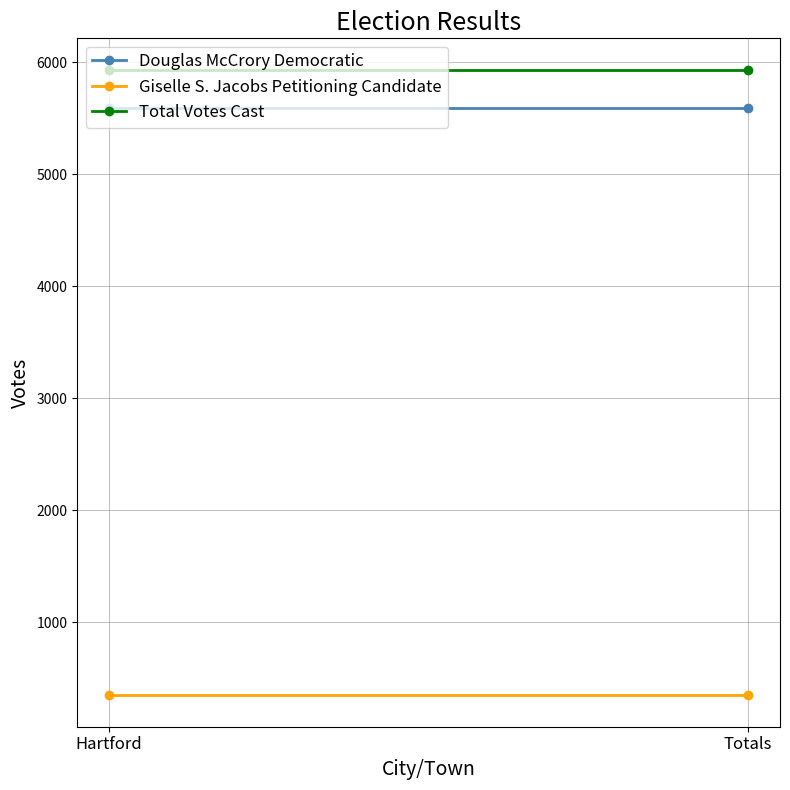

What is the smallest value displayed?

346